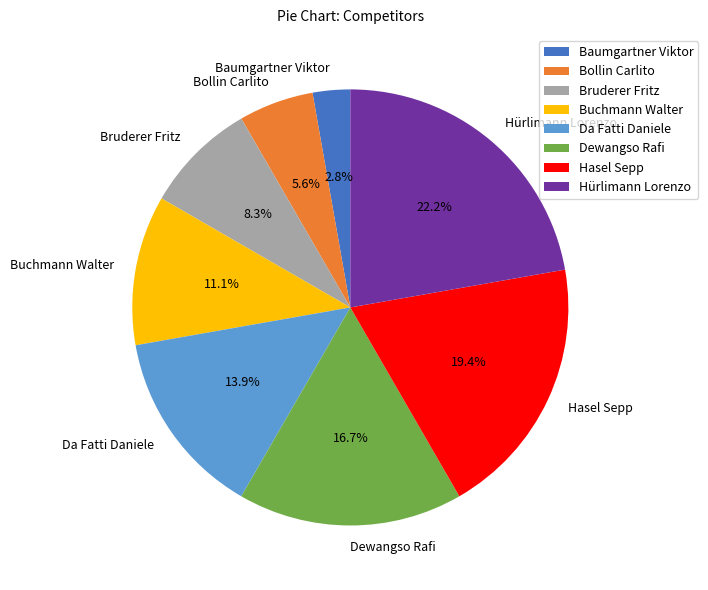

To the nearest percent, what is the difference between the largest and smallest slice percentages?

19%